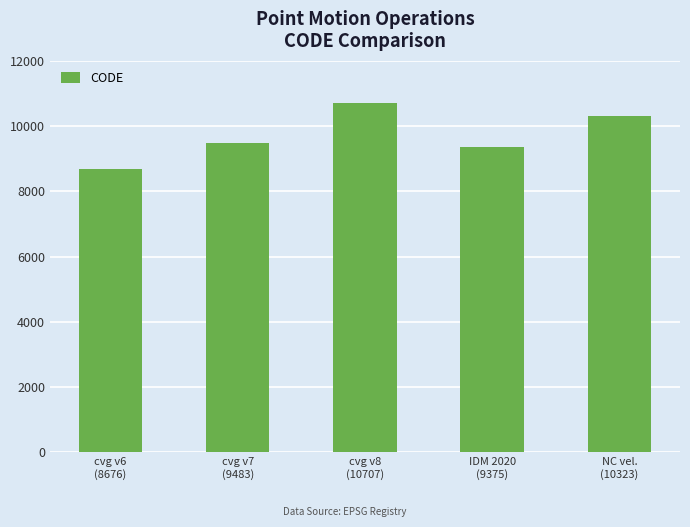

What position from the left is cvg v6
(8676)?

1